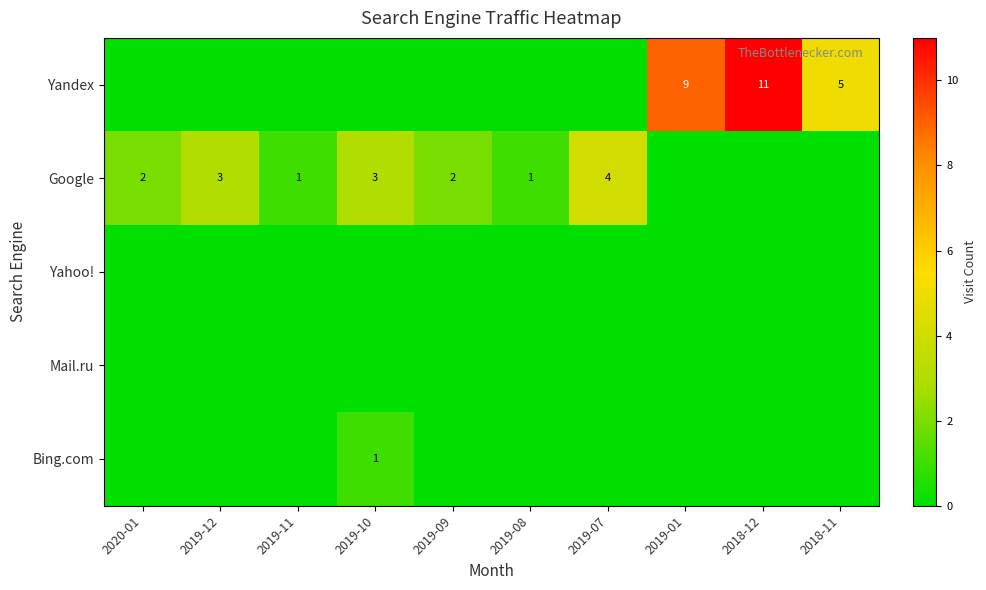

The value of Yandex at 2018-11 is 5. True or false?

True